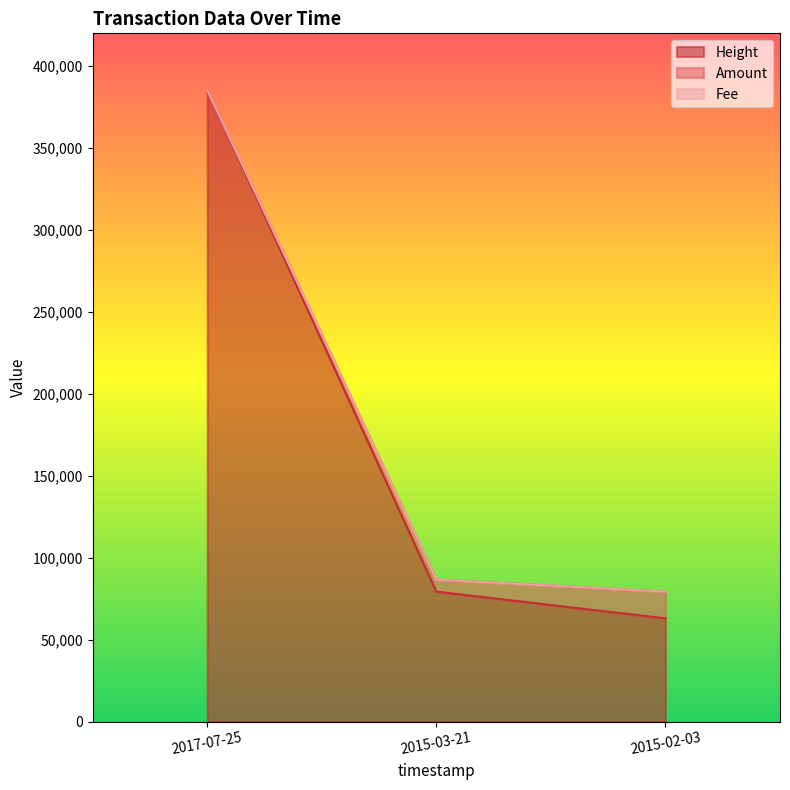

What value does the Fee series have at 2017-07-25?

1